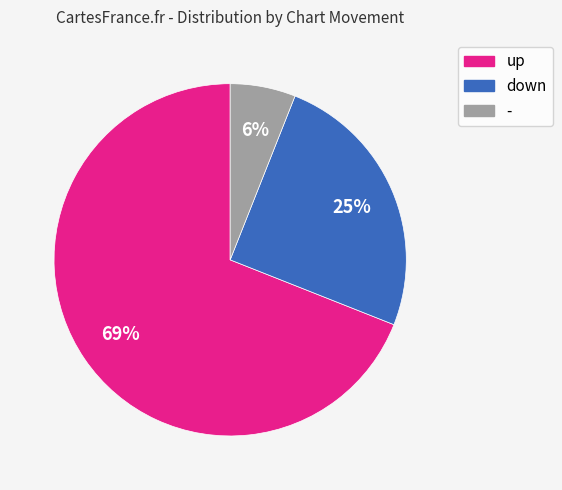

Is the sum of down and - greater than half?

No